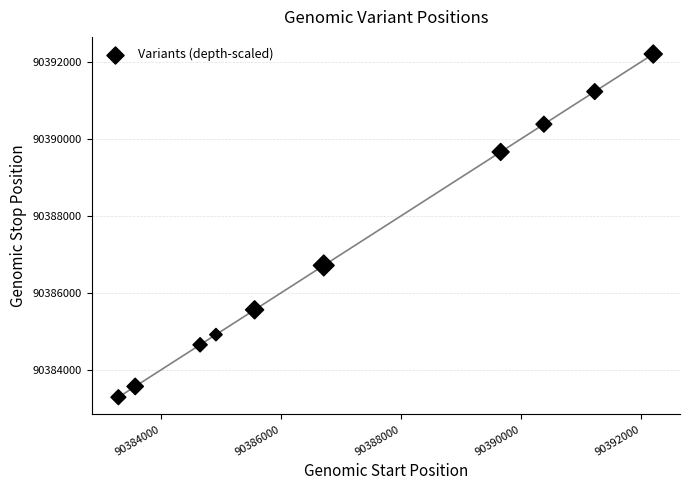

What is the range of X values (max minus min)?

8910